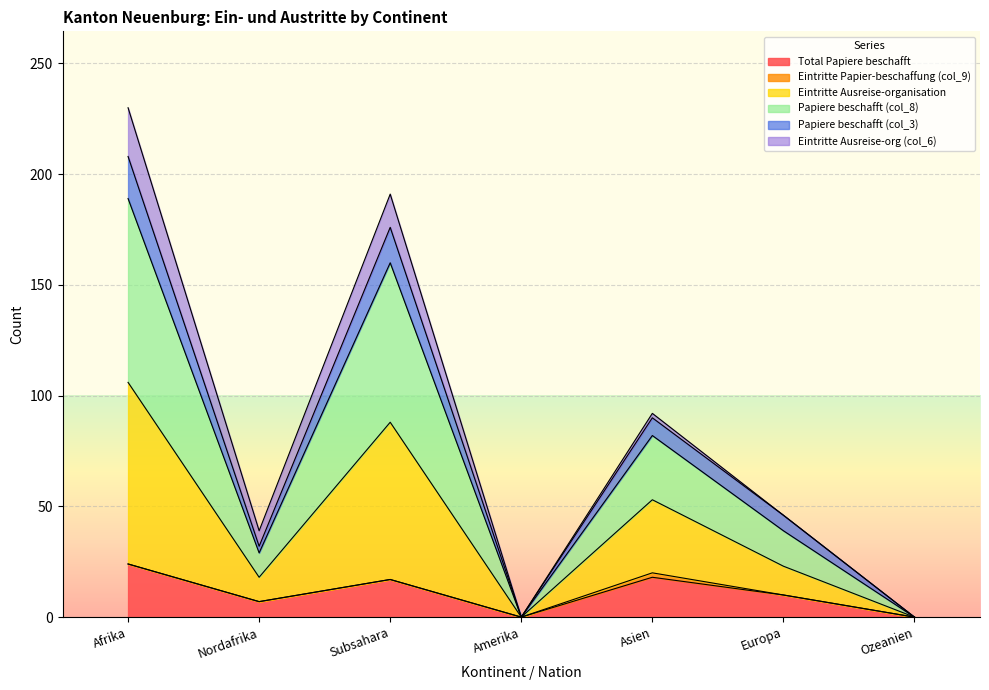

Does the chart display data point markers on the line(s)?

No